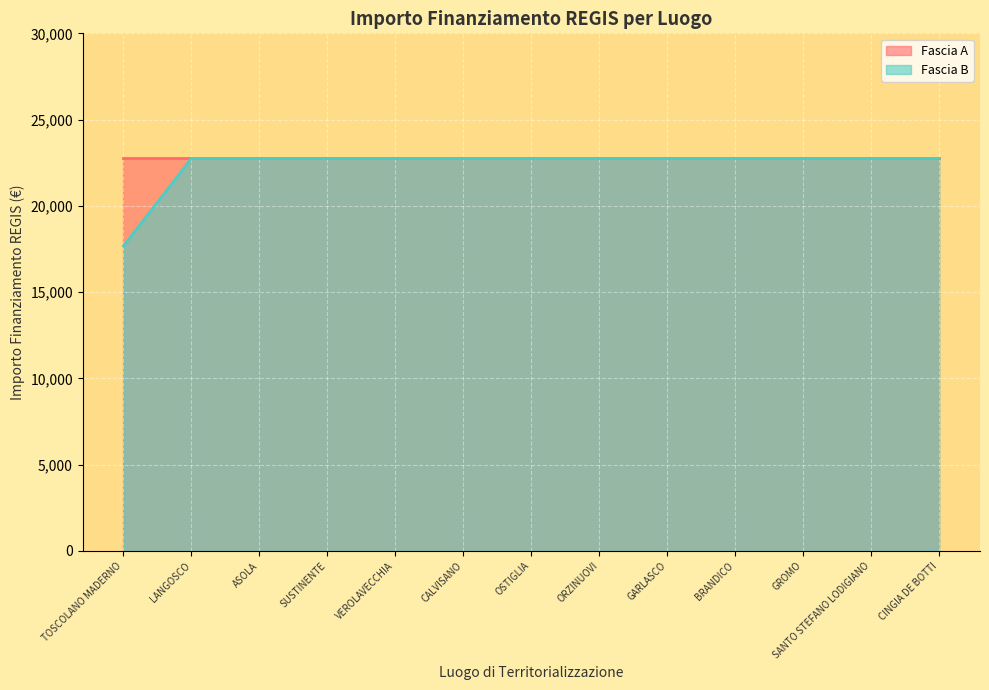

List the labels in order of value, smallest first.

TOSCOLANO MADERNO, LANGOSCO, ASOLA, SUSTINENTE, VEROLAVECCHIA, CALVISANO, OSTIGLIA, ORZINUOVI, GARLASCO, BRANDICO, GROMO, SANTO STEFANO LODIGIANO, CINGIA DE BOTTI